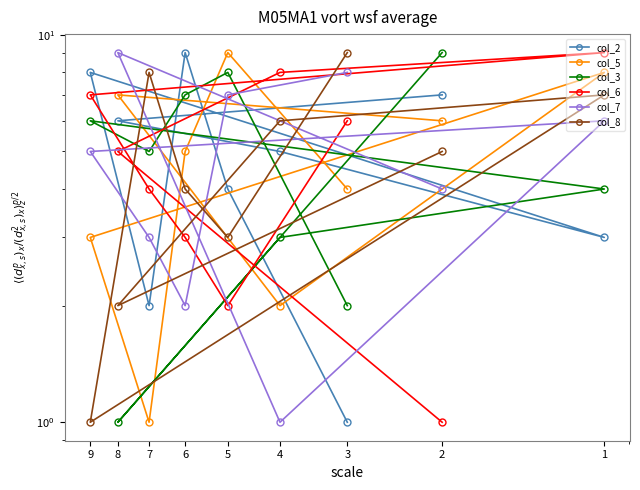

What is the lowest value of the col_6 series?

1